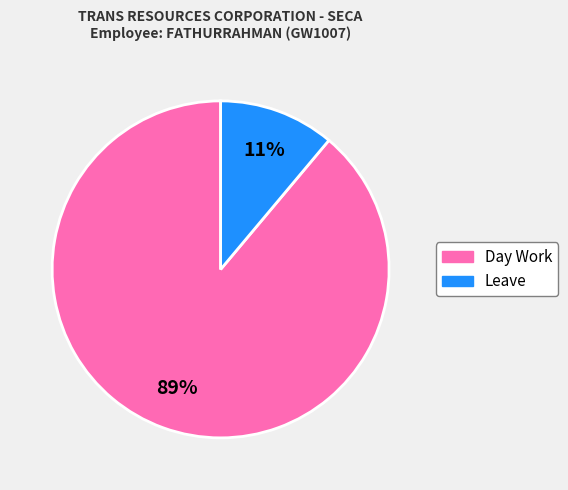

How many slices are in this pie chart?

2